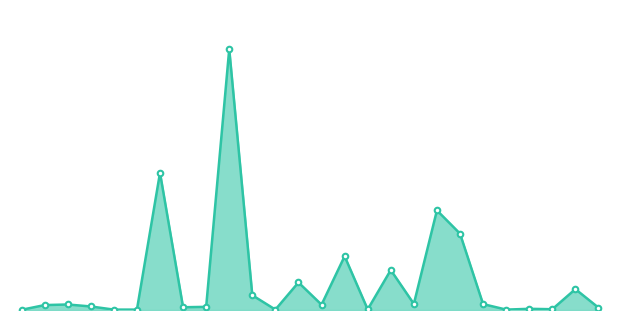

How many lines are shown in the chart?

1